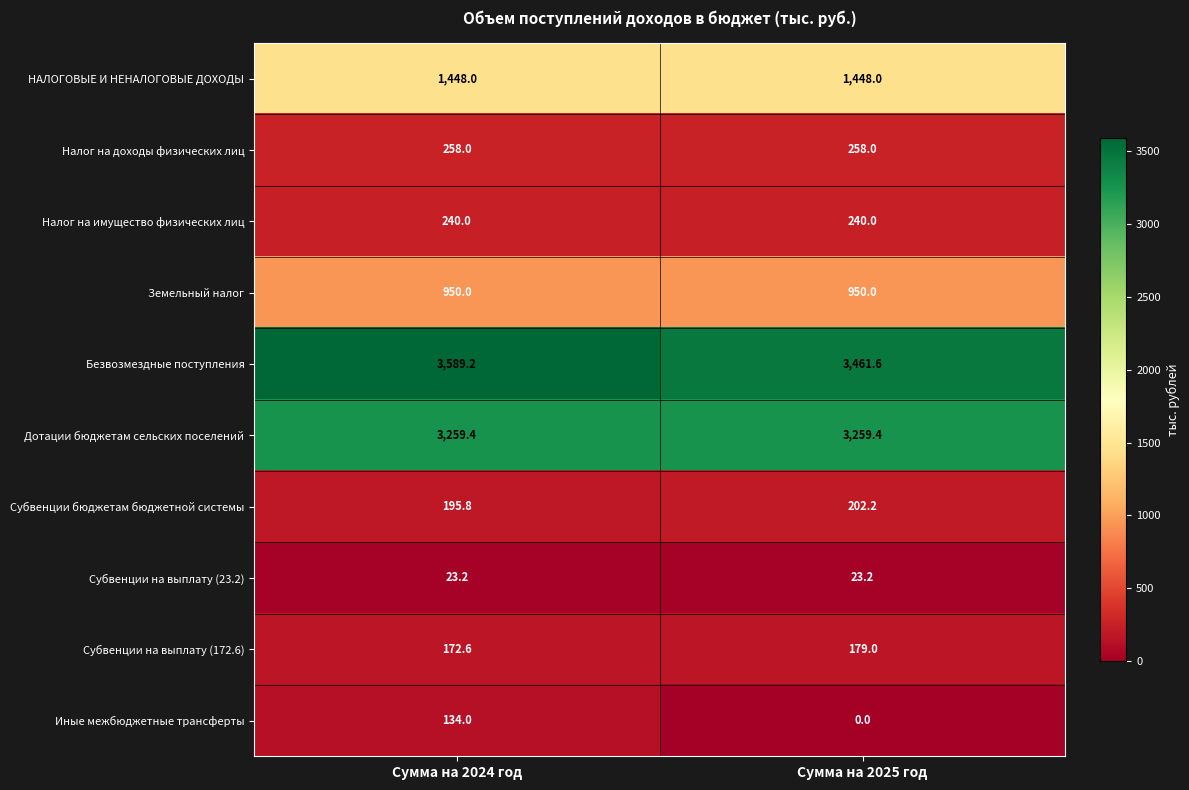

How many data points does each series have?

2